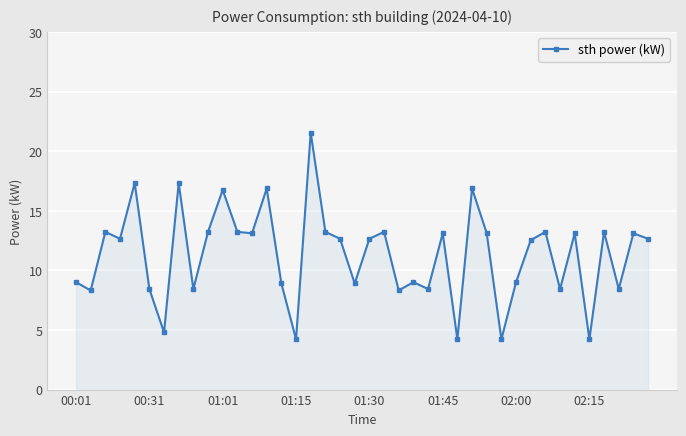

True or false: the data has more than 1 interior local peaks.

True